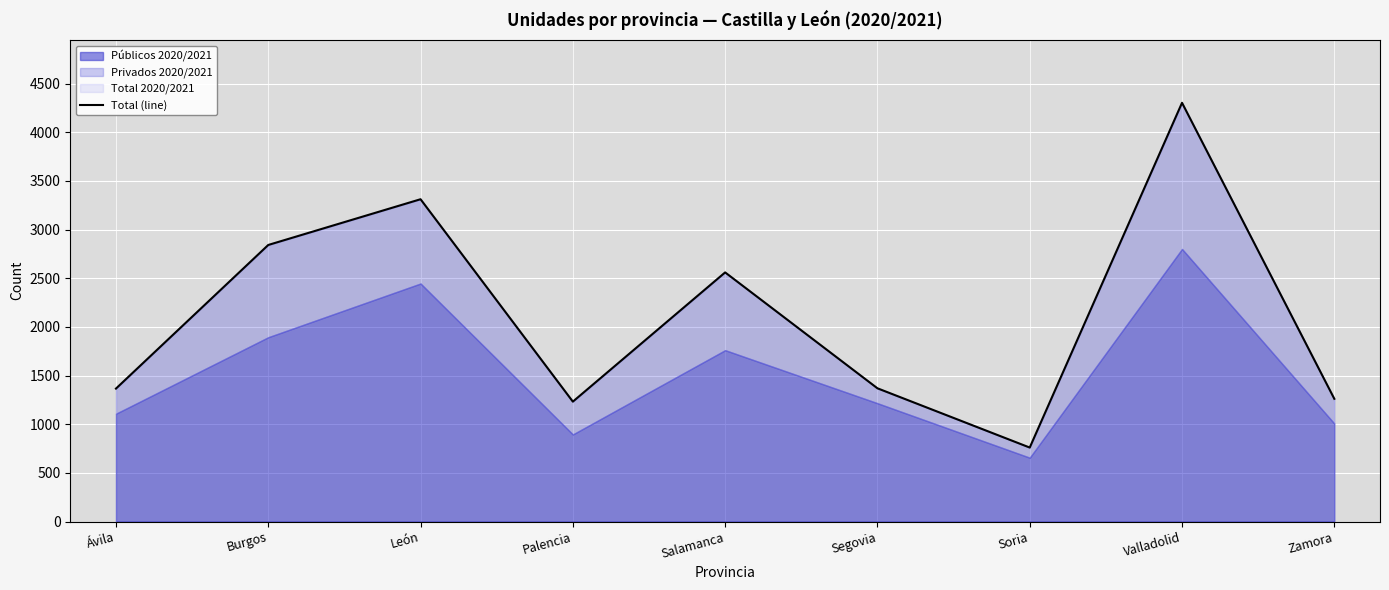

Where is the first local minimum?

Palencia